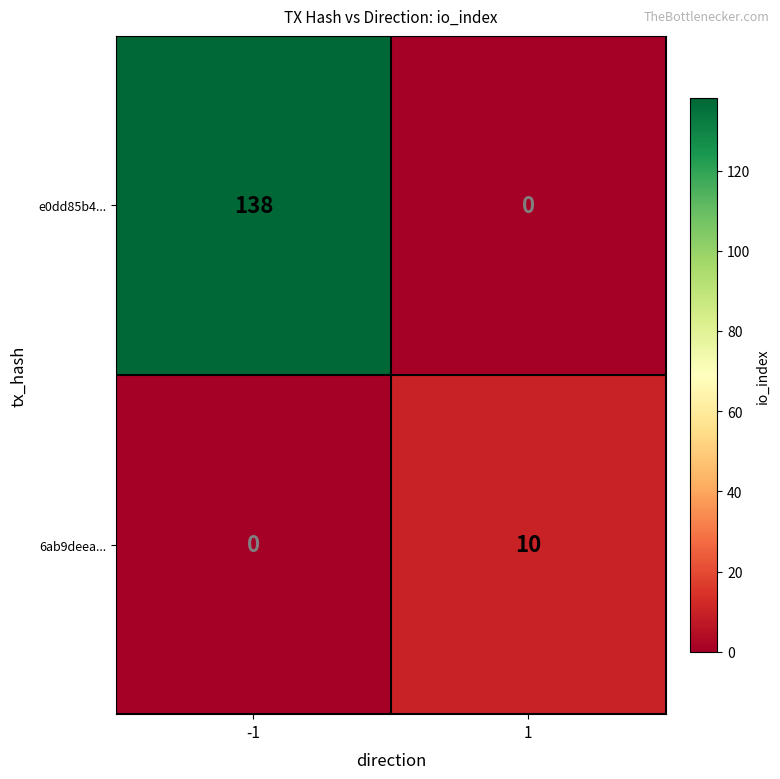

Reading right to left, list all the values displayed in this chart.

e0dd85b4...: 1=0	-1=138
6ab9deea...: 1=10	-1=0